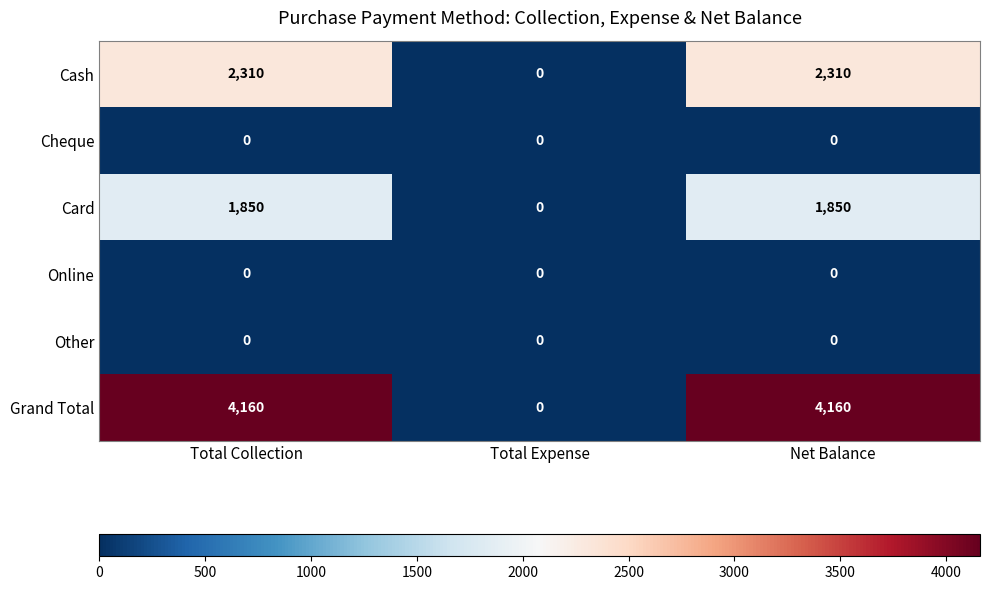

What is the spread (max minus min) of values at Total Collection?

4160